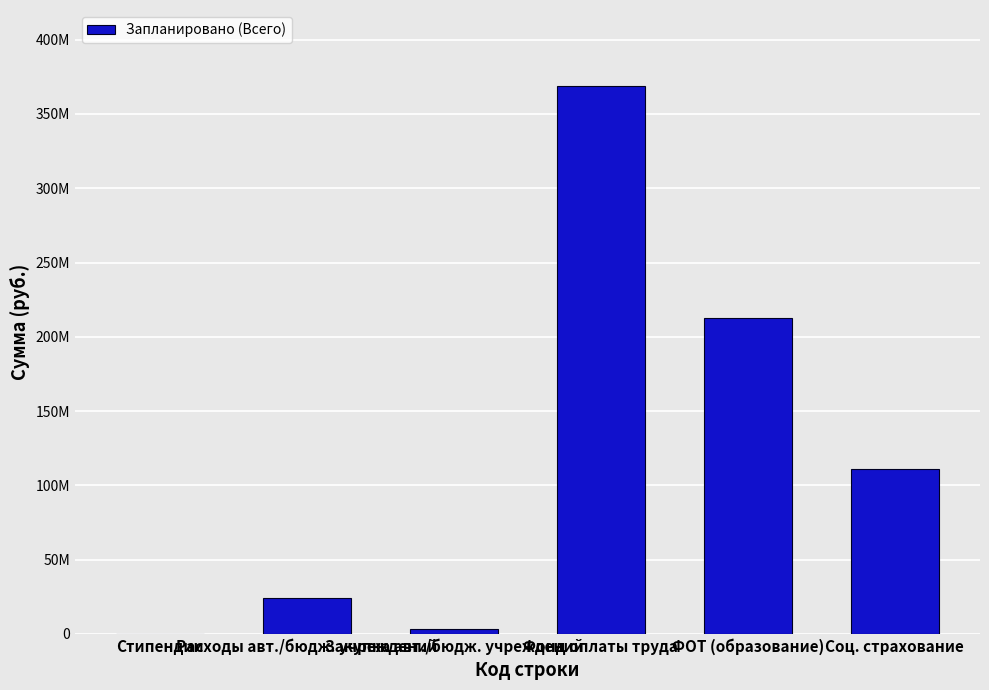

Are the bars horizontal?

No